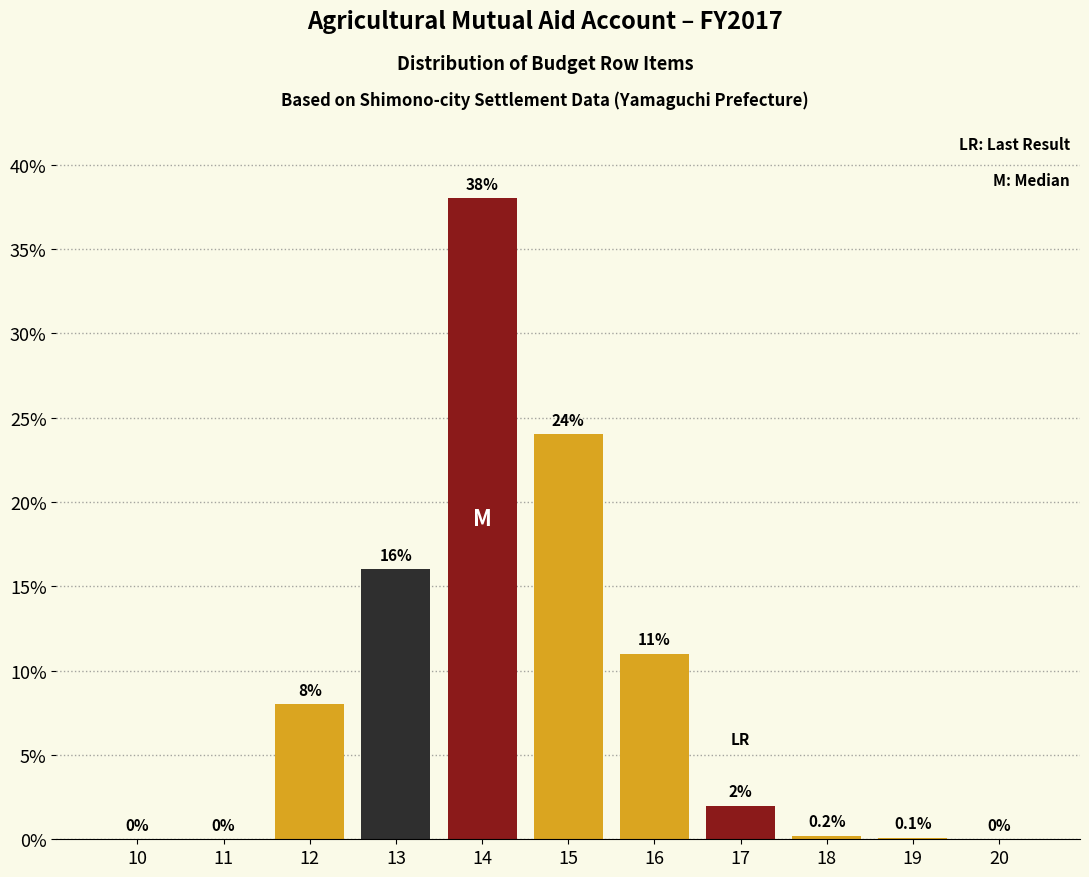

Reading right to left, transcribe all the data shown in this chart.

20=0.0	19=0.1	18=0.2	17=2.0	16=11.0	15=24.0	14=38.0	13=16.0	12=8.0	11=0.0	10=0.0